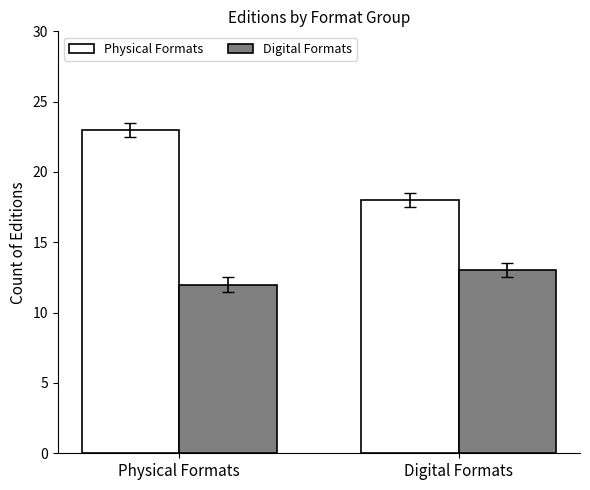

How many data points does each series have?

2